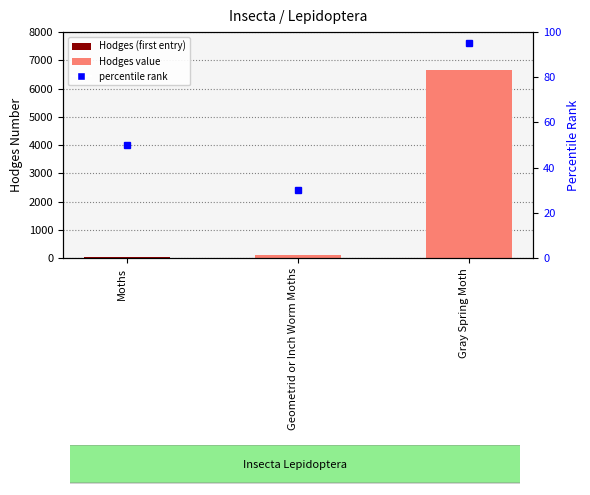

What is the label of the 2nd bar from the right?

Geometrid or Inch Worm Moths